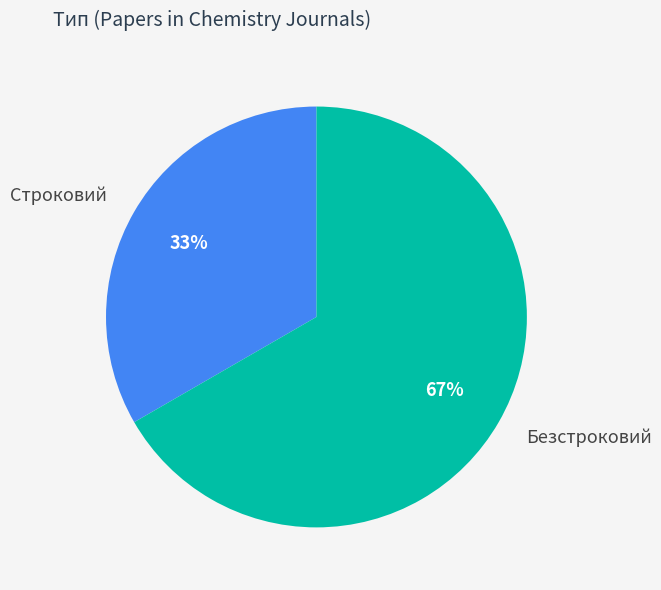

Approximately how many times larger is the value at Строковий compared to Безстроковий?

0.5